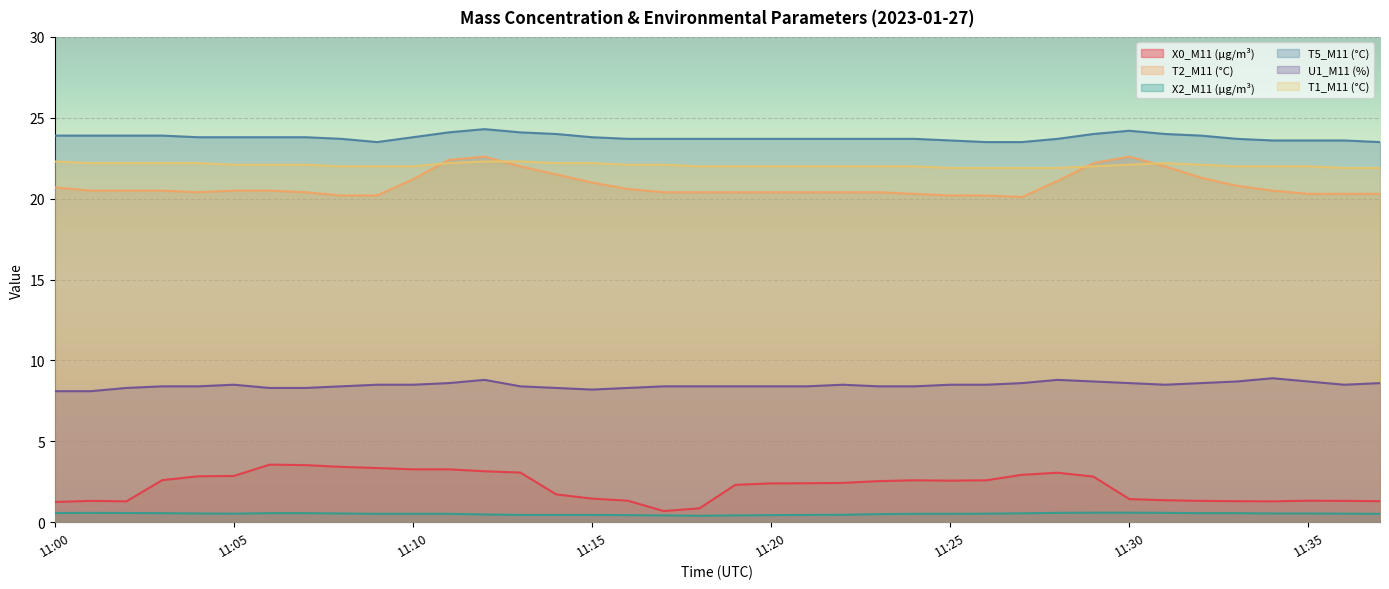

Where is U1_M11 (%) nearest to the value 8?

11:00